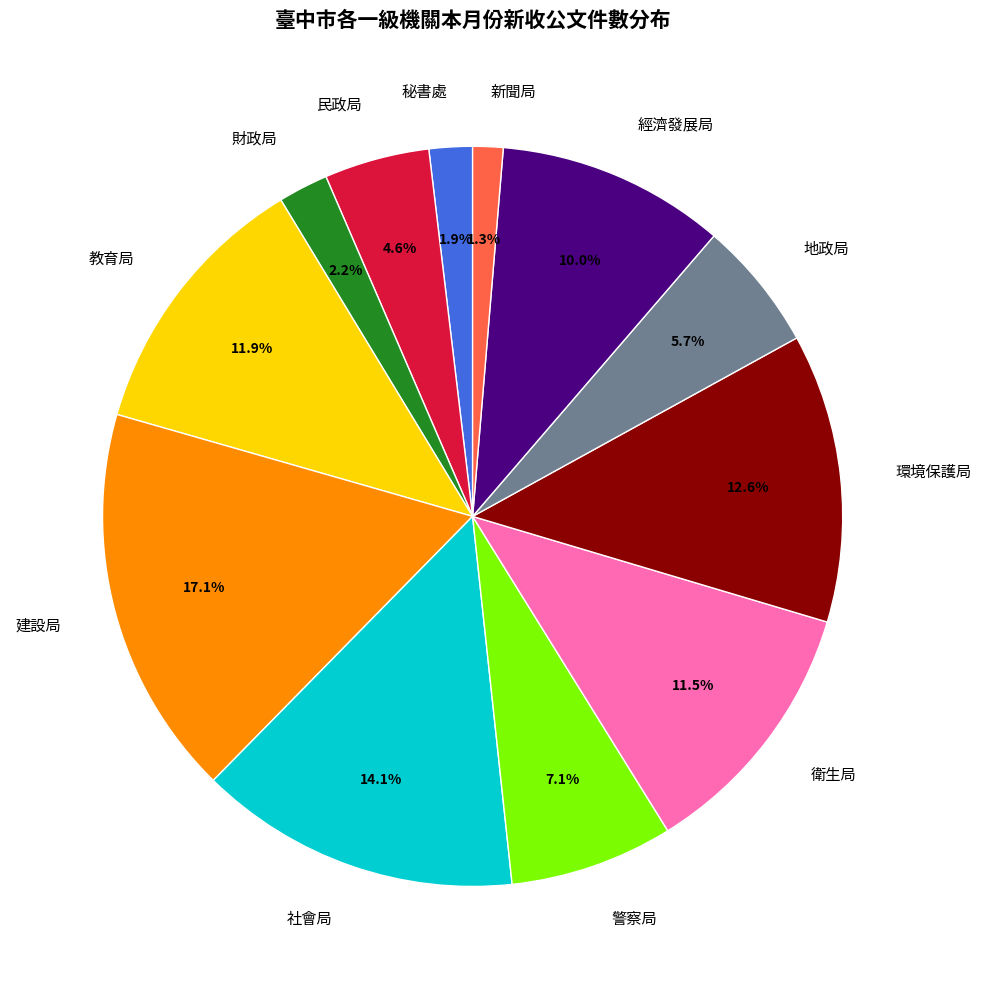

To the nearest percent, what is the difference between the largest and smallest slice percentages?

16%